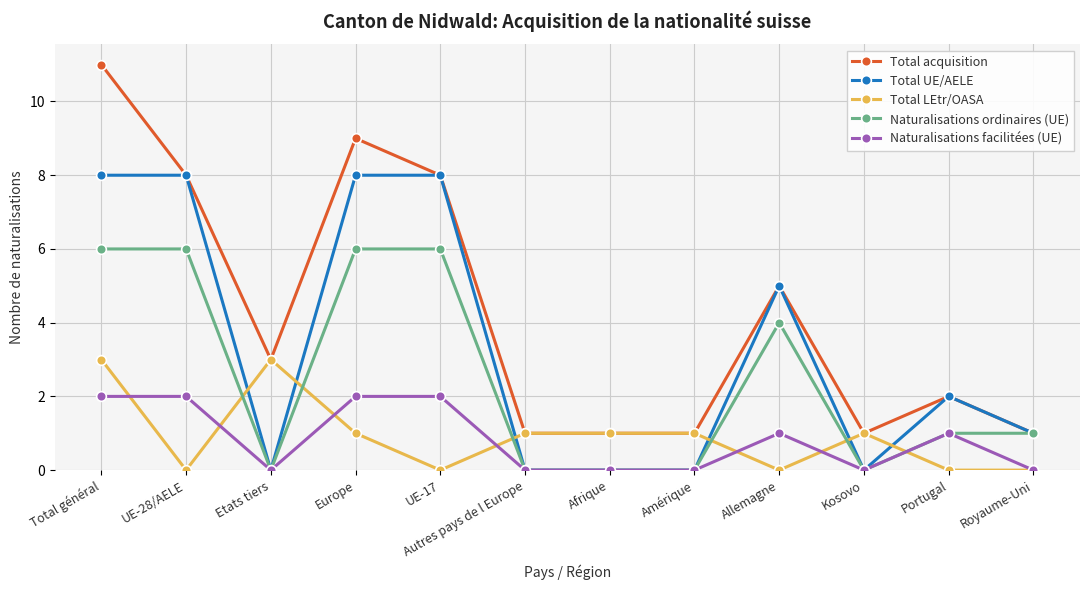

What position from the left is UE-17?

5